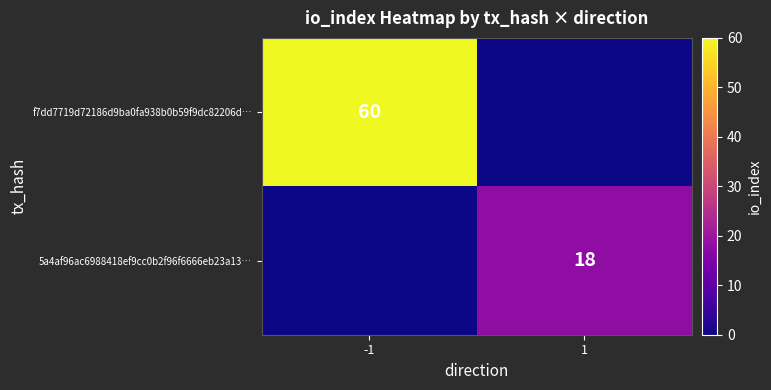

The f7dd7719d72186d9ba0fa938b0b59f9dc82206d… series shows 83 at -1. True or false?

False